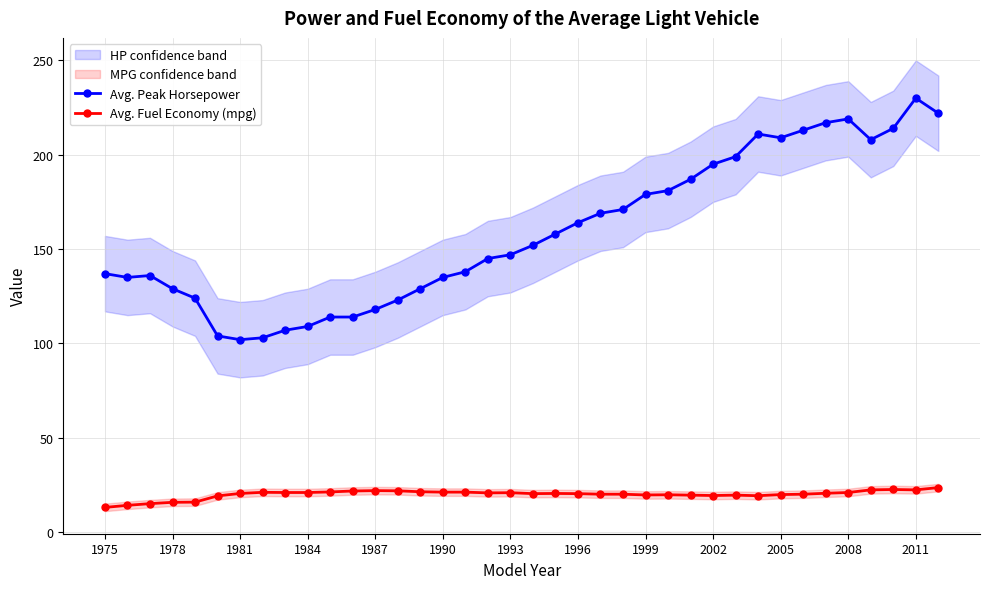

True or false: Avg. Fuel Economy (mpg) and Avg. Peak Horsepower intersect in this chart.

False